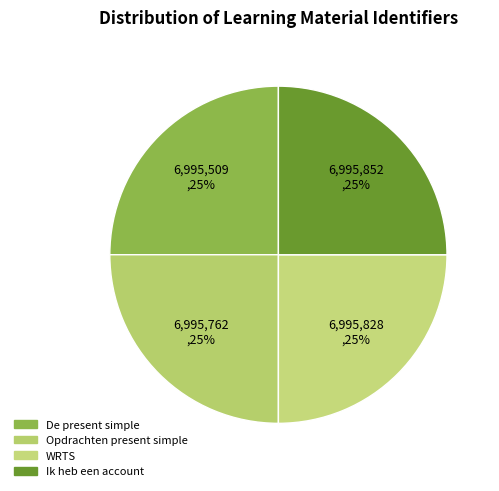

Rank the categories by value from lowest to highest.

De present simple, Opdrachten present simple, WRTS, Ik heb een account